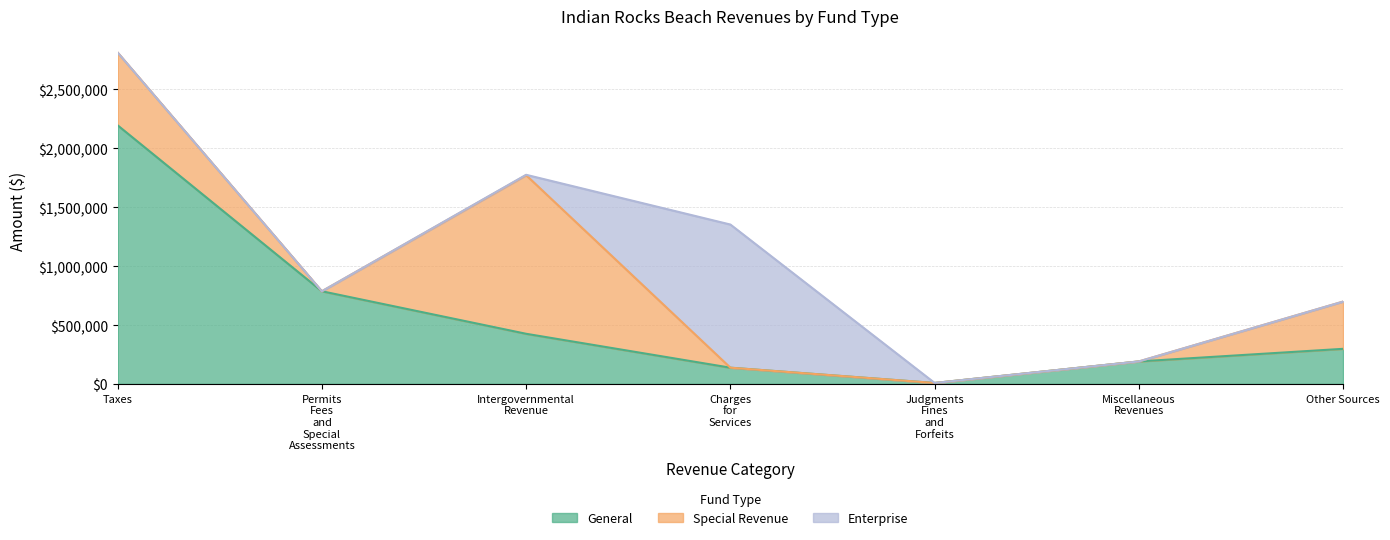

True or false: Enterprise has a value of 0 at Permits Fees and Special Assessments.

True